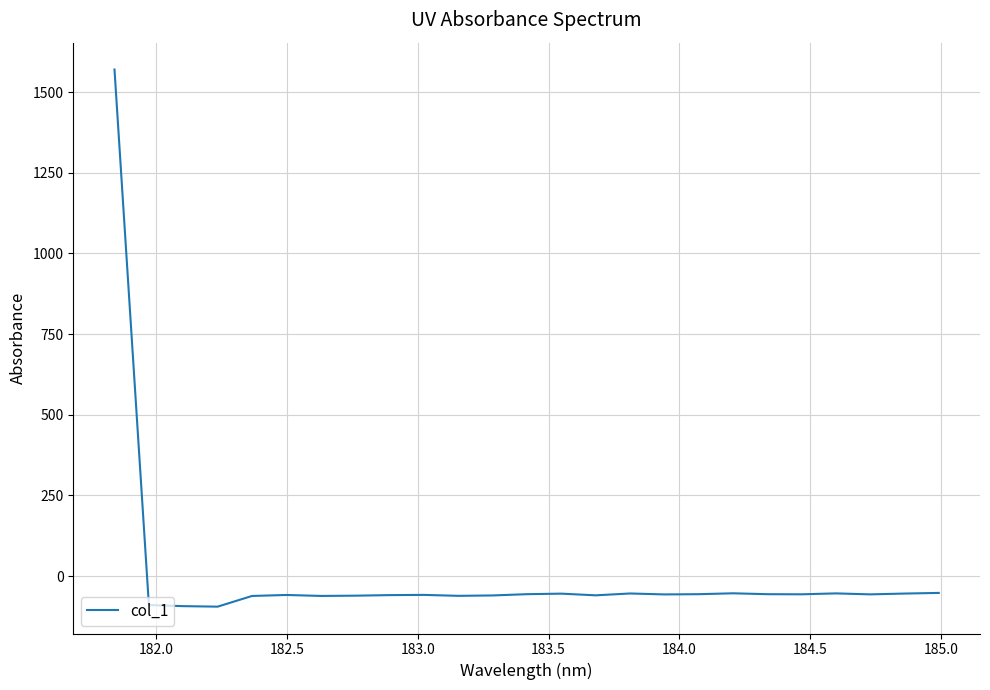

What is the difference between the maximum and minimum values?

1664.5